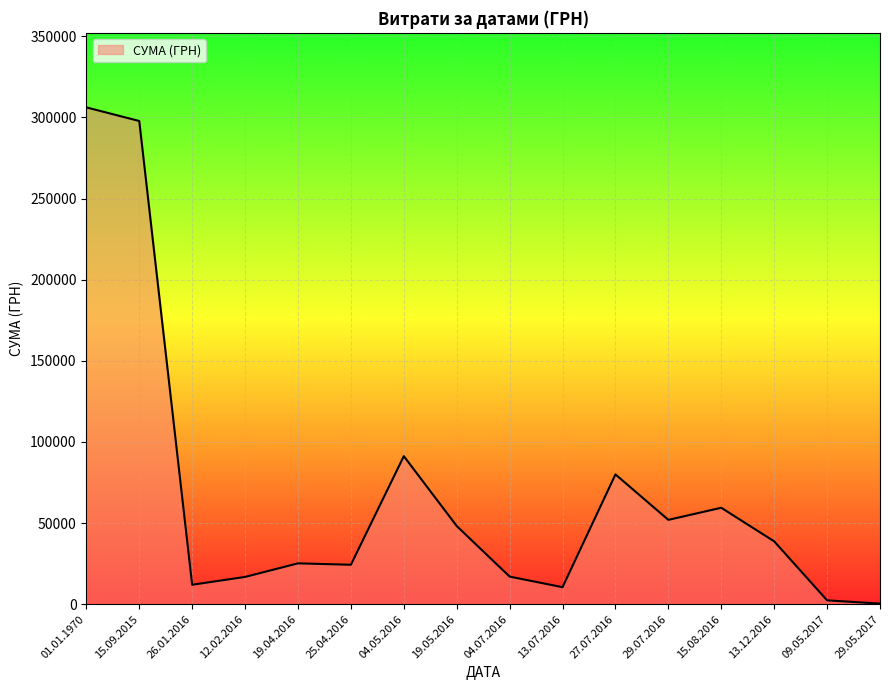

The value at 01.01.1970 is 137756.2. True or false?

False